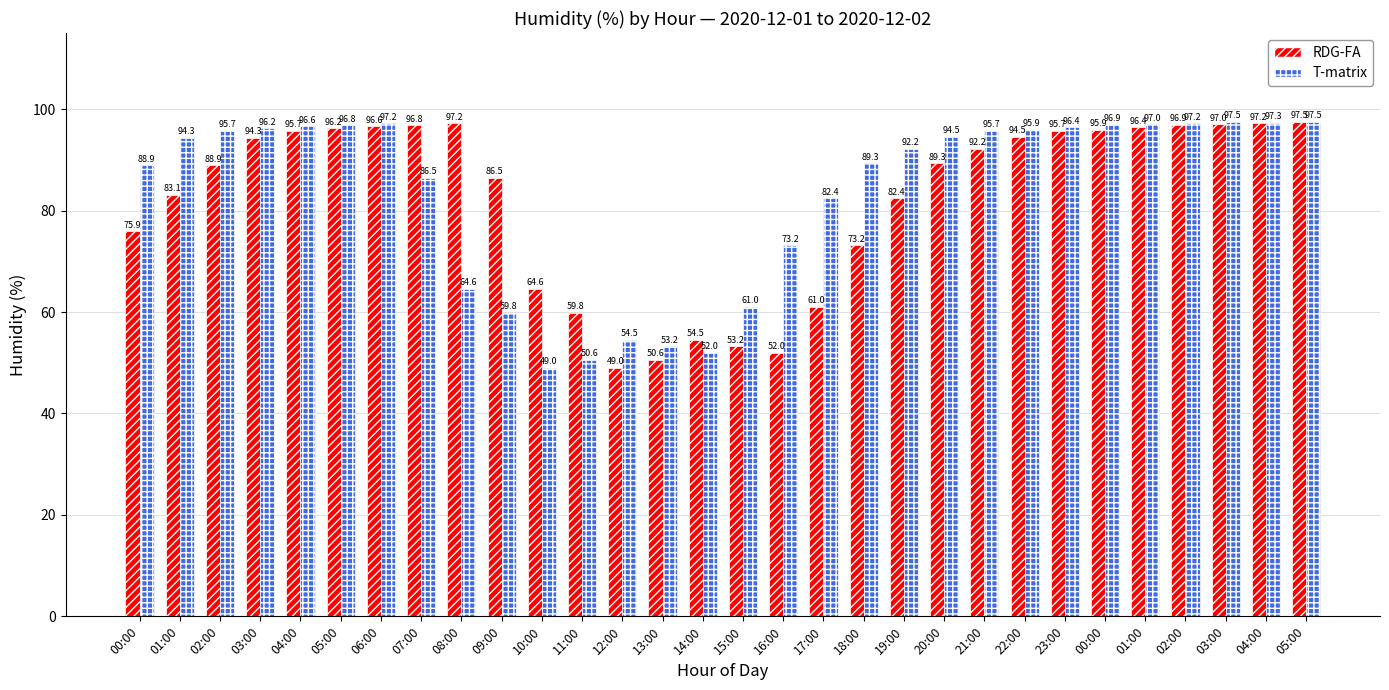

Reading right to left, list all the values displayed in this chart.

RDG-FA: 05:00=97.5	04:00=97.2	03:00=97.0	02:00=96.9	01:00=96.4	00:00=95.9	23:00=95.7	22:00=94.5	21:00=92.2	20:00=89.3	19:00=82.4	18:00=73.2	17:00=61.0	16:00=52.0	15:00=53.2	14:00=54.5	13:00=50.6	12:00=49.0	11:00=59.8	10:00=64.6	09:00=86.5	08:00=97.2	07:00=96.8	06:00=96.6	05:00=96.2	04:00=95.7	03:00=94.3	02:00=88.9	01:00=83.1	00:00=75.9
T-matrix: 05:00=97.5	04:00=97.3	03:00=97.5	02:00=97.2	01:00=97.0	00:00=96.9	23:00=96.4	22:00=95.9	21:00=95.7	20:00=94.5	19:00=92.2	18:00=89.3	17:00=82.4	16:00=73.2	15:00=61.0	14:00=52.0	13:00=53.2	12:00=54.5	11:00=50.6	10:00=49.0	09:00=59.8	08:00=64.6	07:00=86.5	06:00=97.2	05:00=96.8	04:00=96.6	03:00=96.2	02:00=95.7	01:00=94.3	00:00=88.9